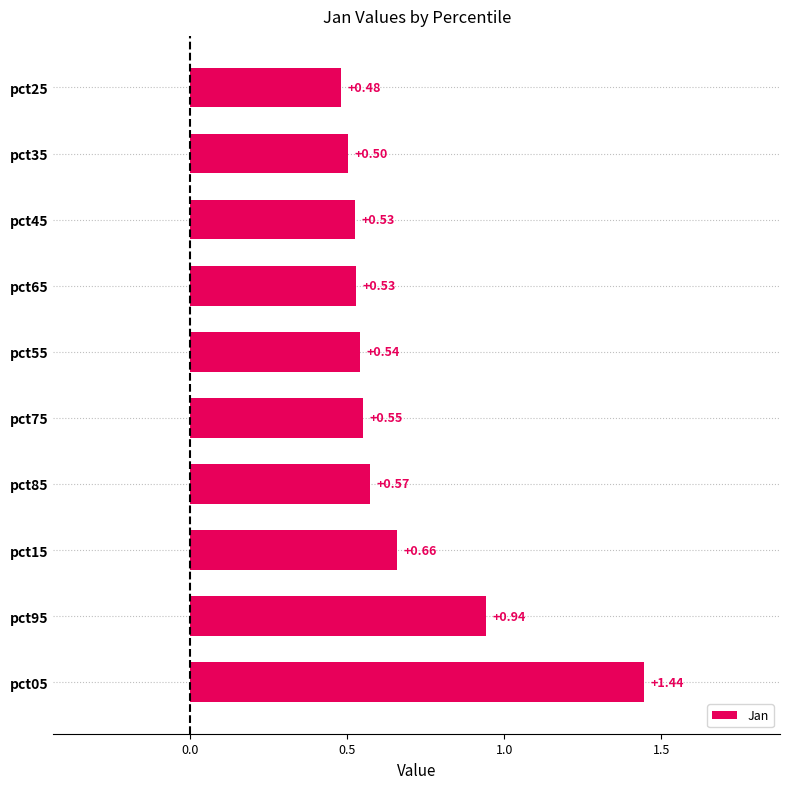

Are the bars grouped side by side (vs. stacked)?

No